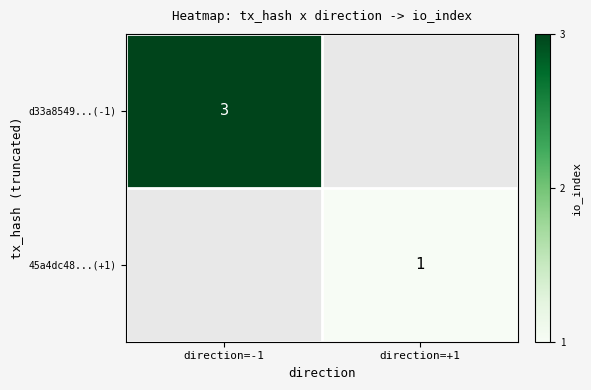

The 45a4dc48...(+1) series shows 2 at direction=+1. True or false?

False